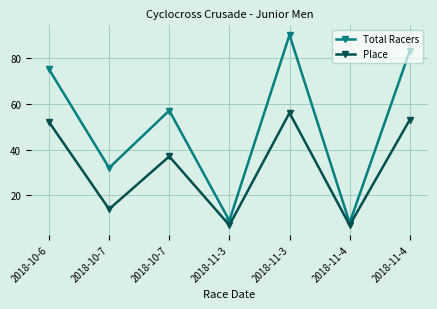

What is the difference between the maximum and minimum values in the Total Racers series?

82